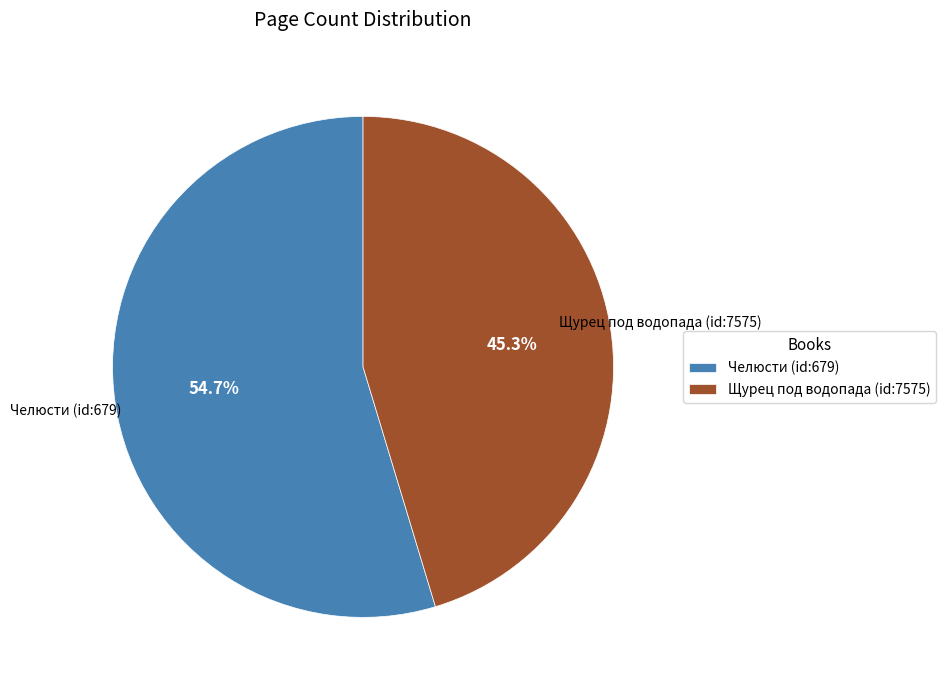

To the nearest percent, what portion does Челюсти (id:679) represent?

55%